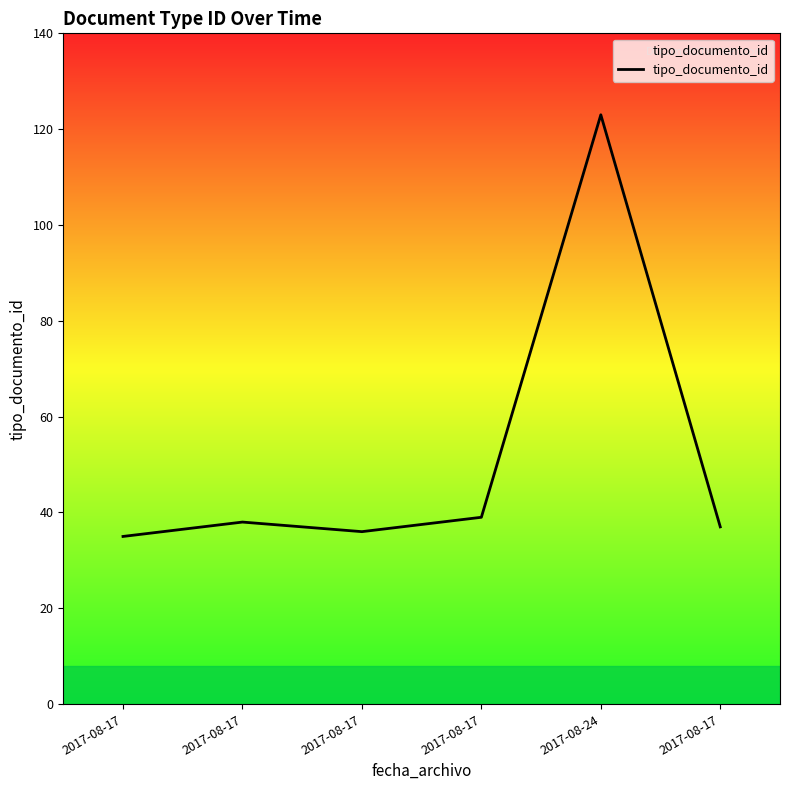

Count the number of data series in this chart.

1